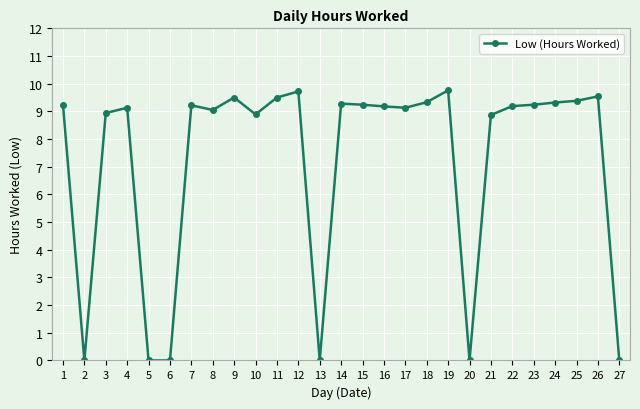

Is it true that the value at 24 is 13.3?

False